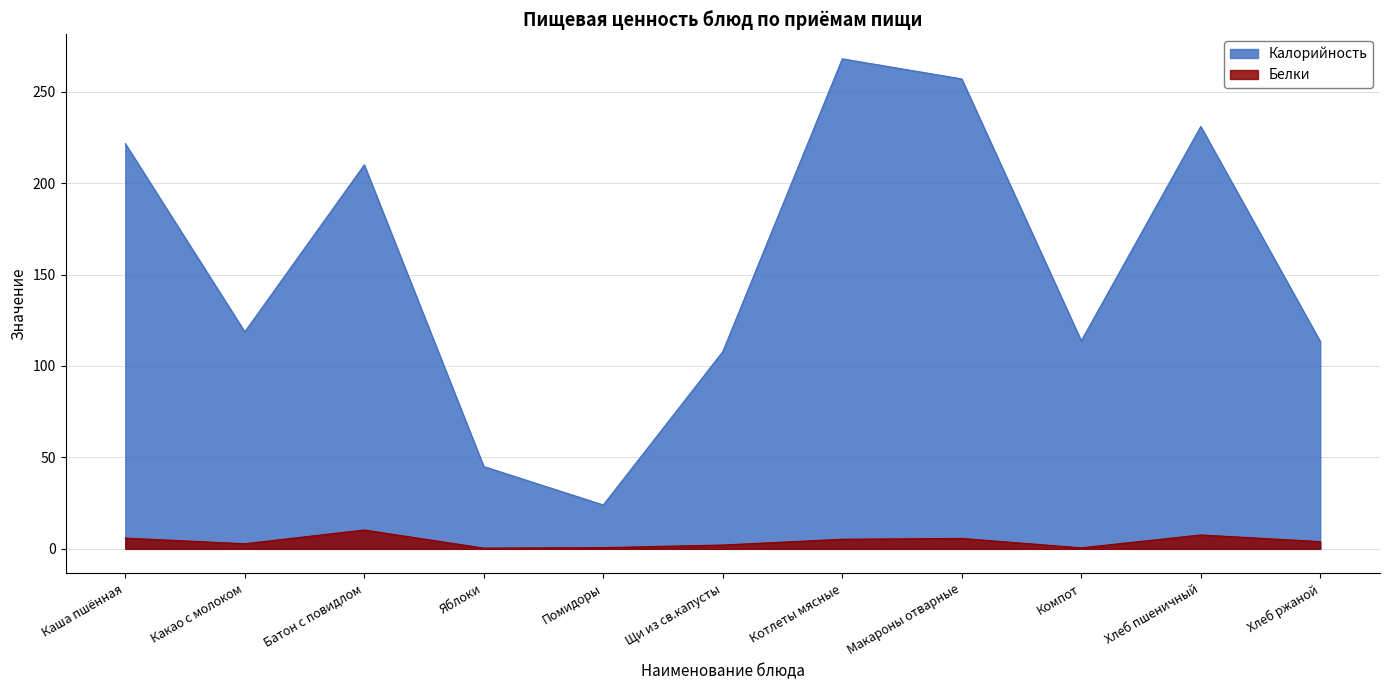

What is the label of the 8th point from the right?

Яблоки